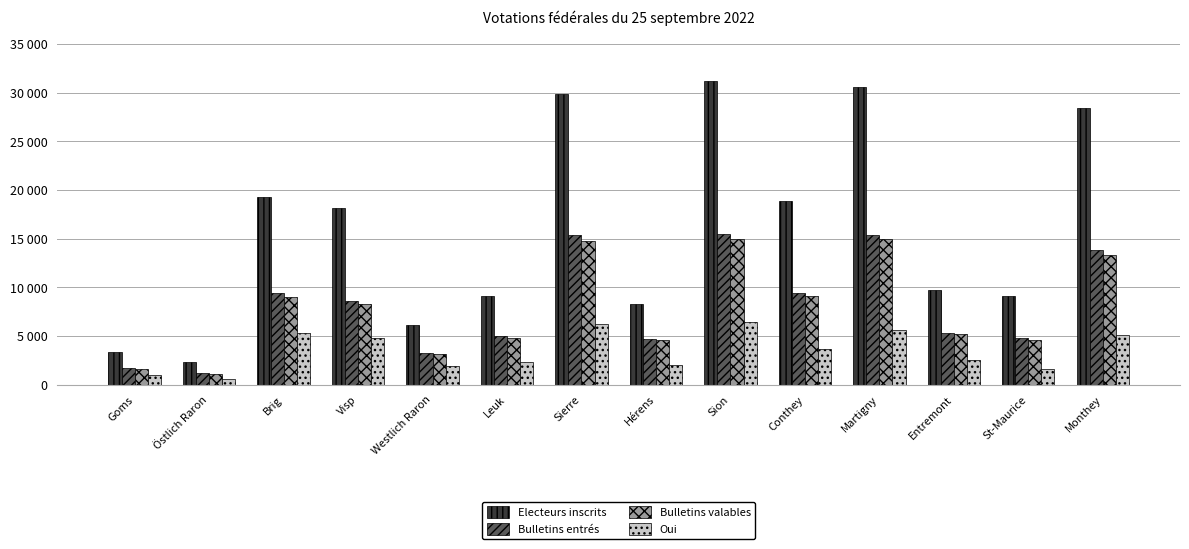

What is the sum of the Oui values at Goms and Sion?

7429